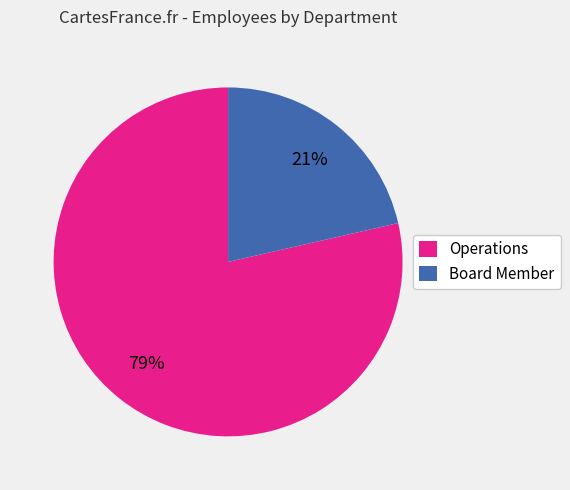

How many slices are in this pie chart?

2